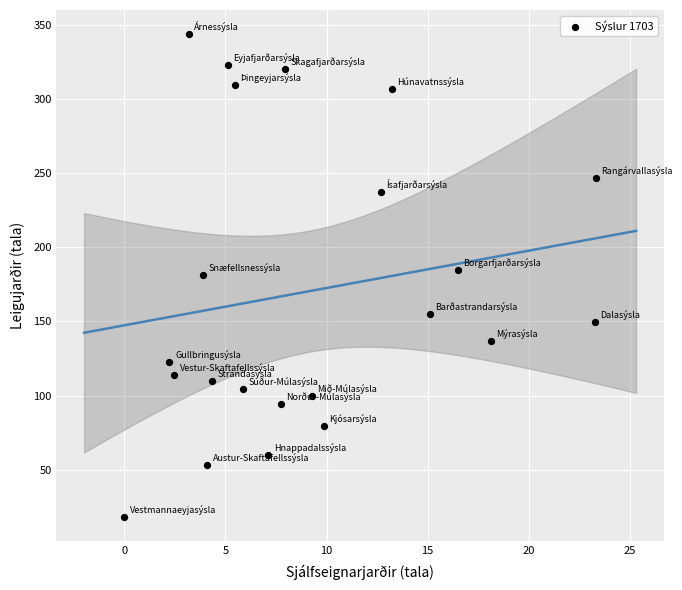

What is the range of X values (max minus min)?

23.3